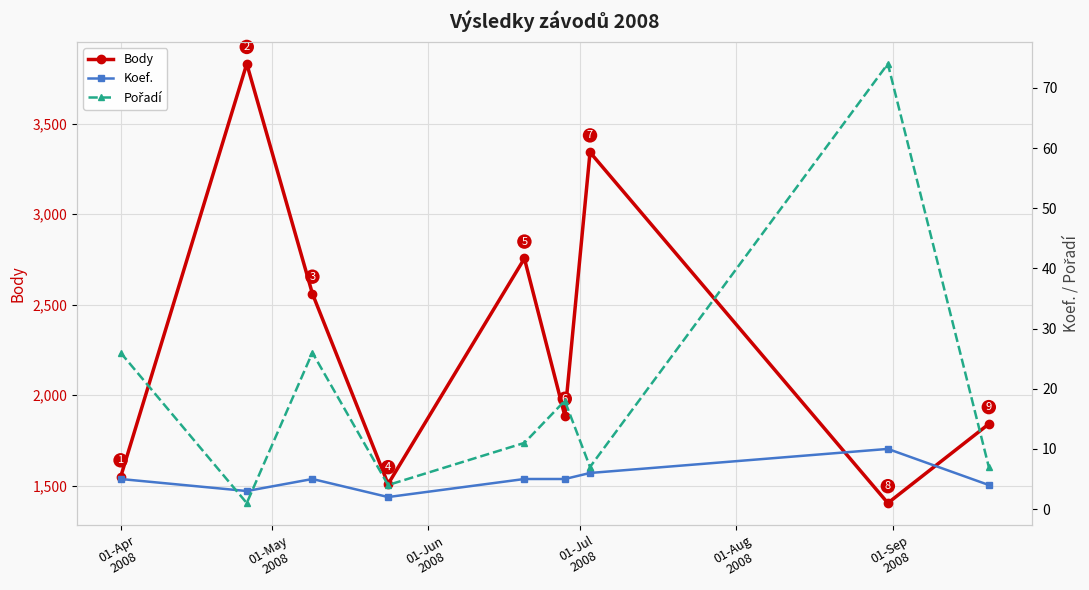

How many lines are shown in the chart?

3